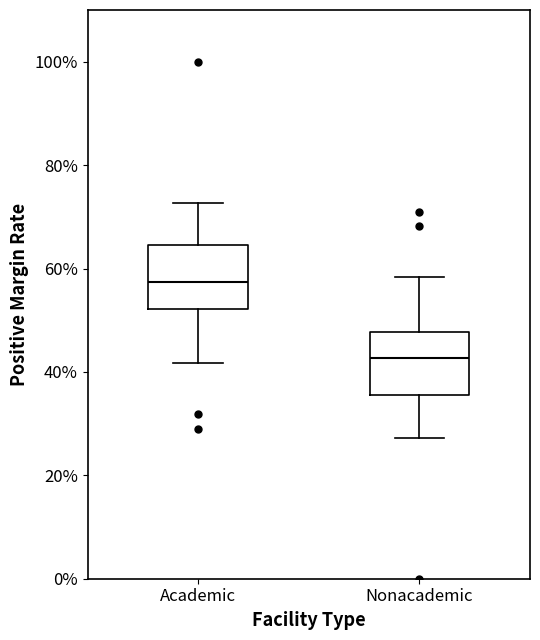

Which box has the lowest median line?

Nonacademic